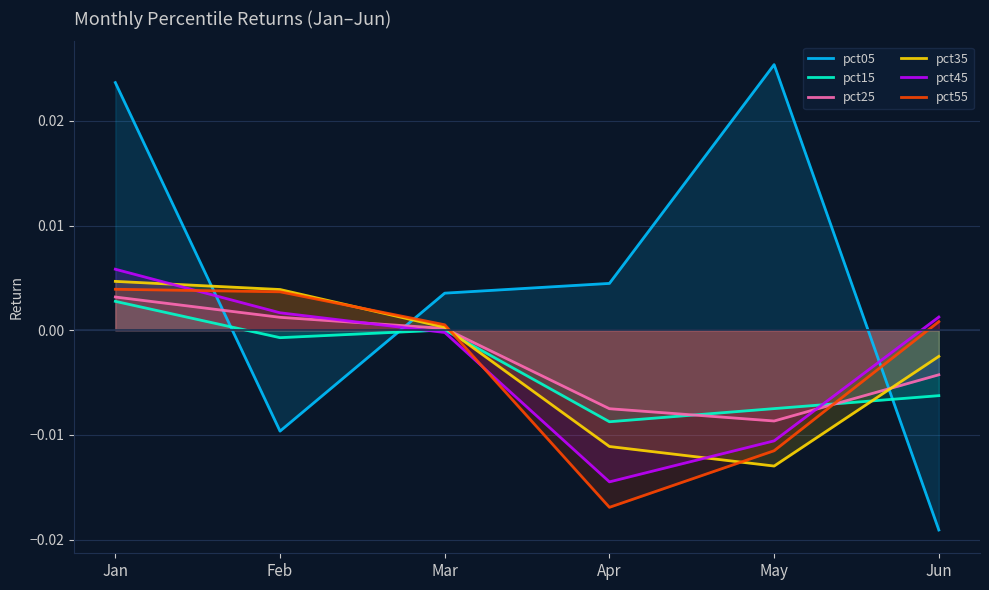

Where is pct05 nearest to the value 0?

Mar